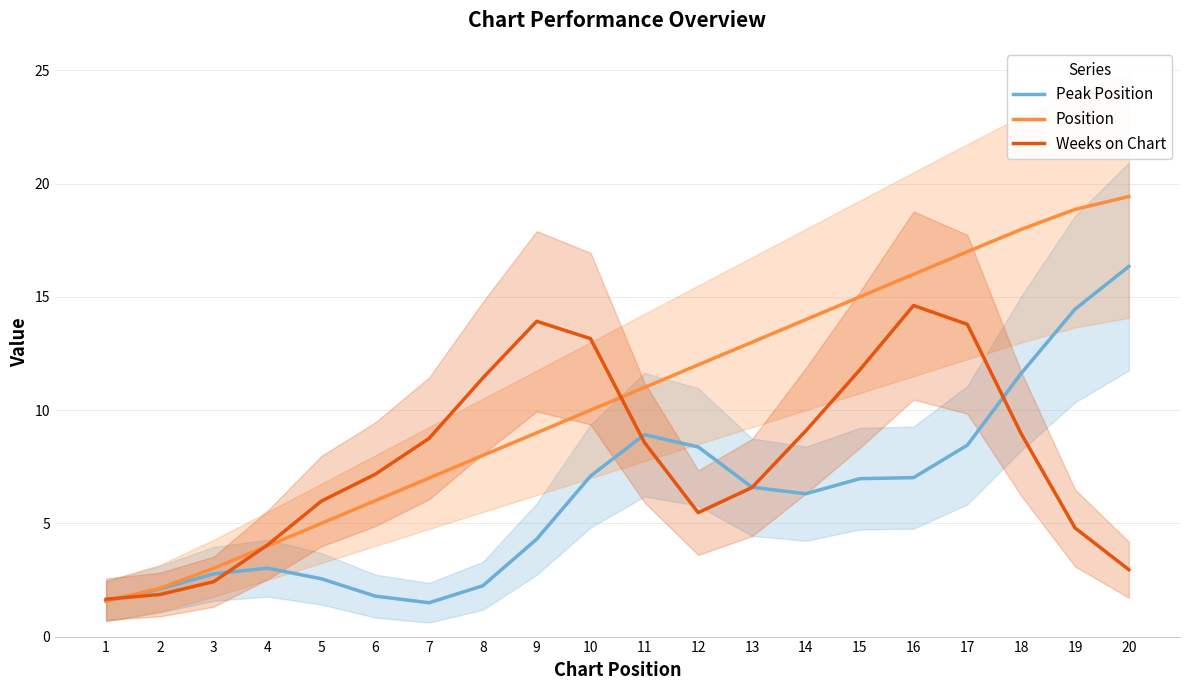

True or false: Position has more than 2 points higher than both neighbors.

False